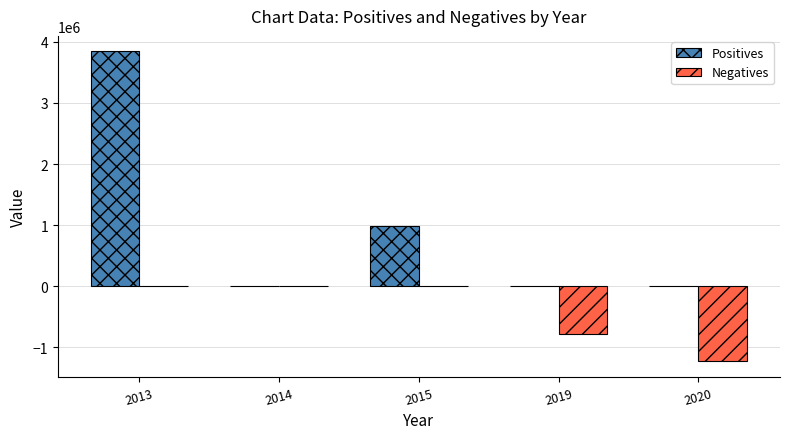

What is the sum of the Negatives values at 2020 and 2013?

-1234567